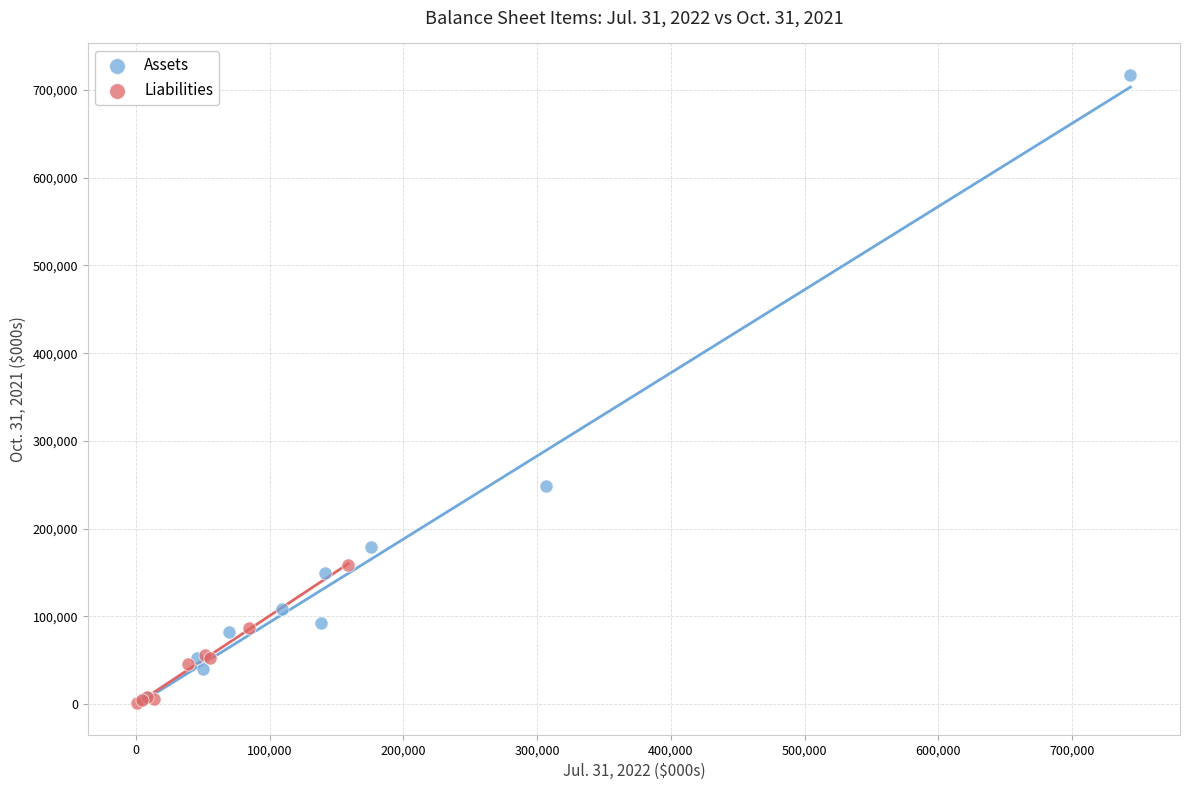

What are all the series names shown in the legend?

Assets, Liabilities